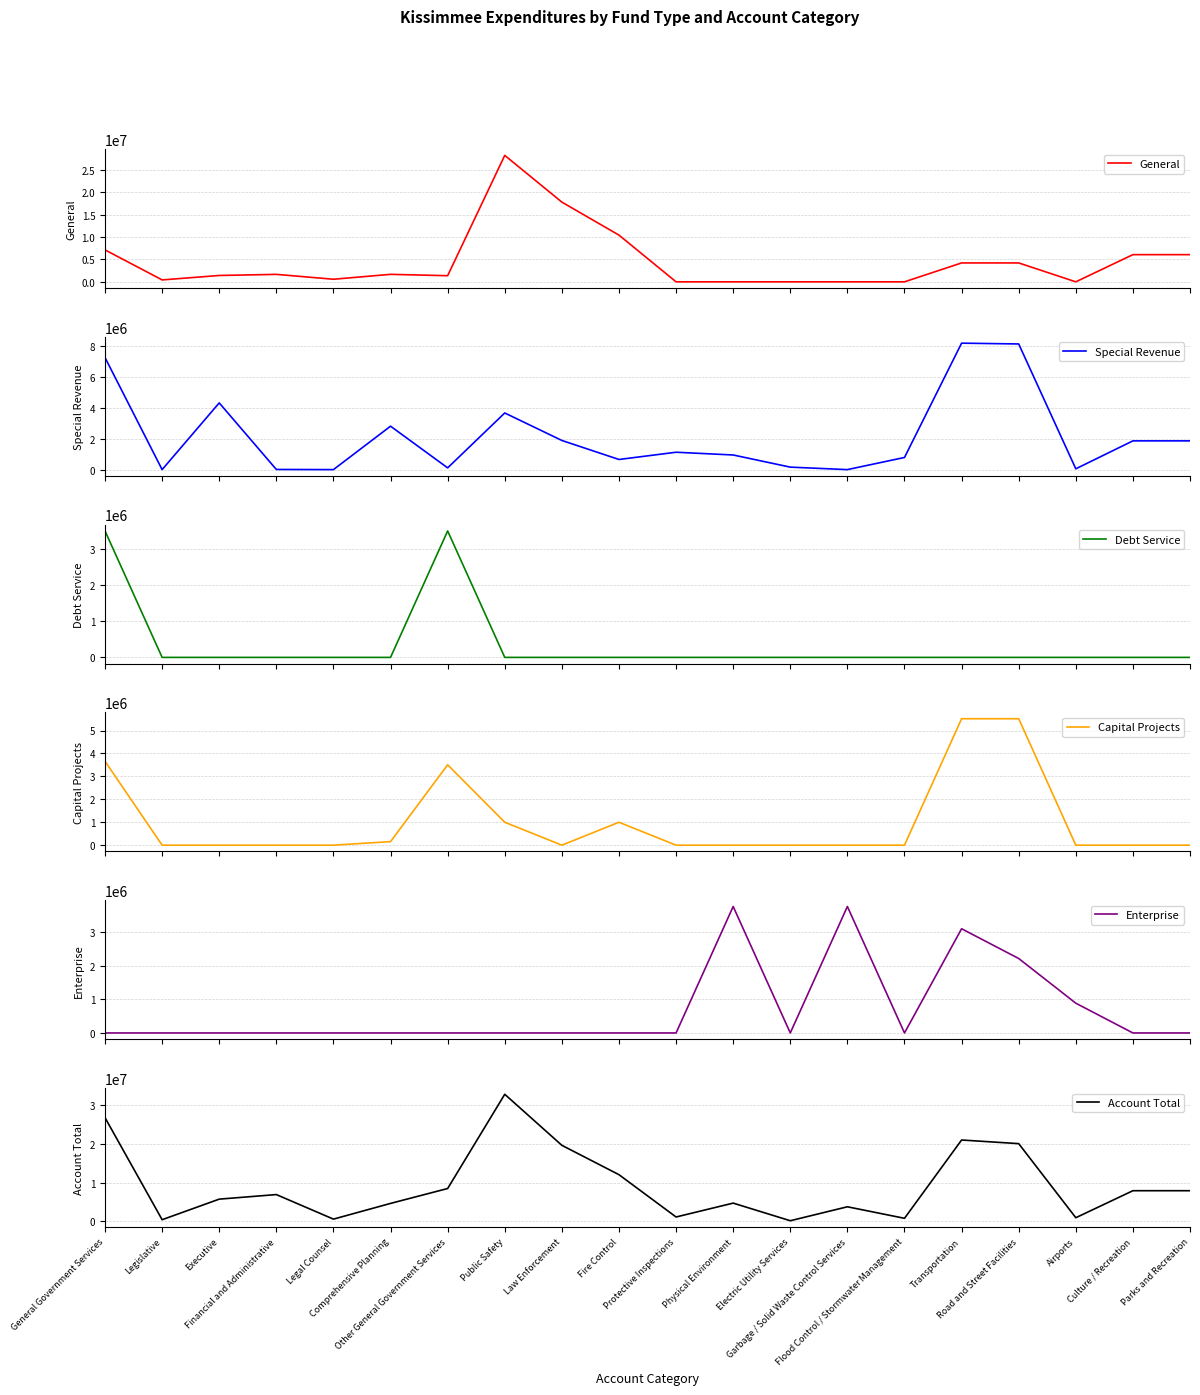

Between which two adjacent categories do General and Debt Service first intersect?

Comprehensive Planning and Other General Government Services